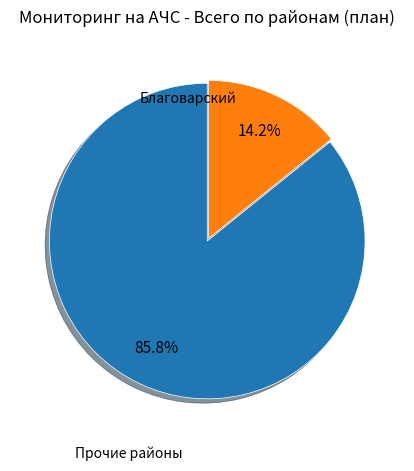

Is there a majority slice in this chart?

Yes